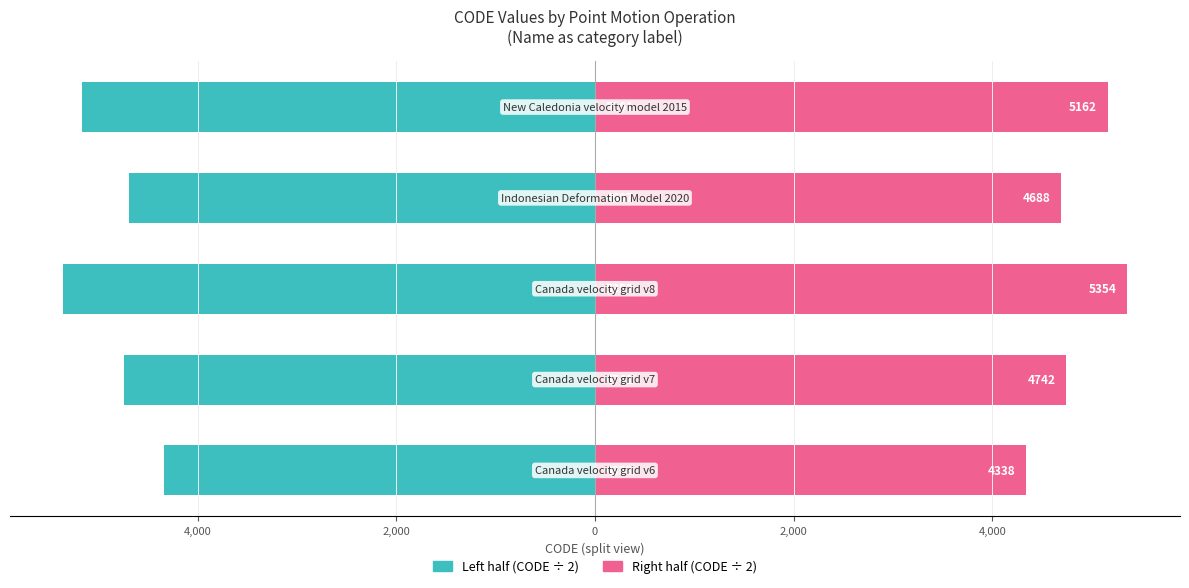

Reading left to right, list all the values displayed in this chart.

Left (CODE ÷ 2): 6,000=-4338	4,000=-4741	2,000=-5353	0=-4687	2,000=-5161
Right (CODE ÷ 2): 6,000=4338	4,000=4742	2,000=5354	0=4688	2,000=5162